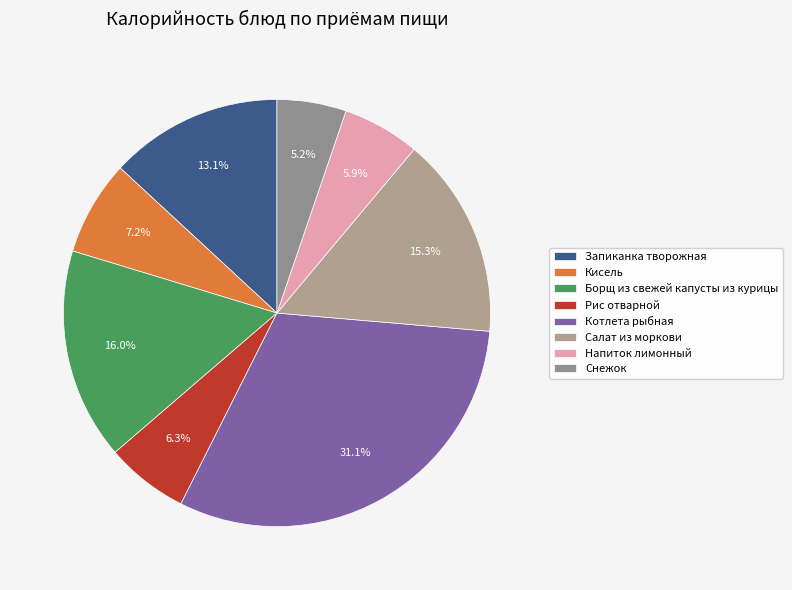

Does any single category account for the majority?

No